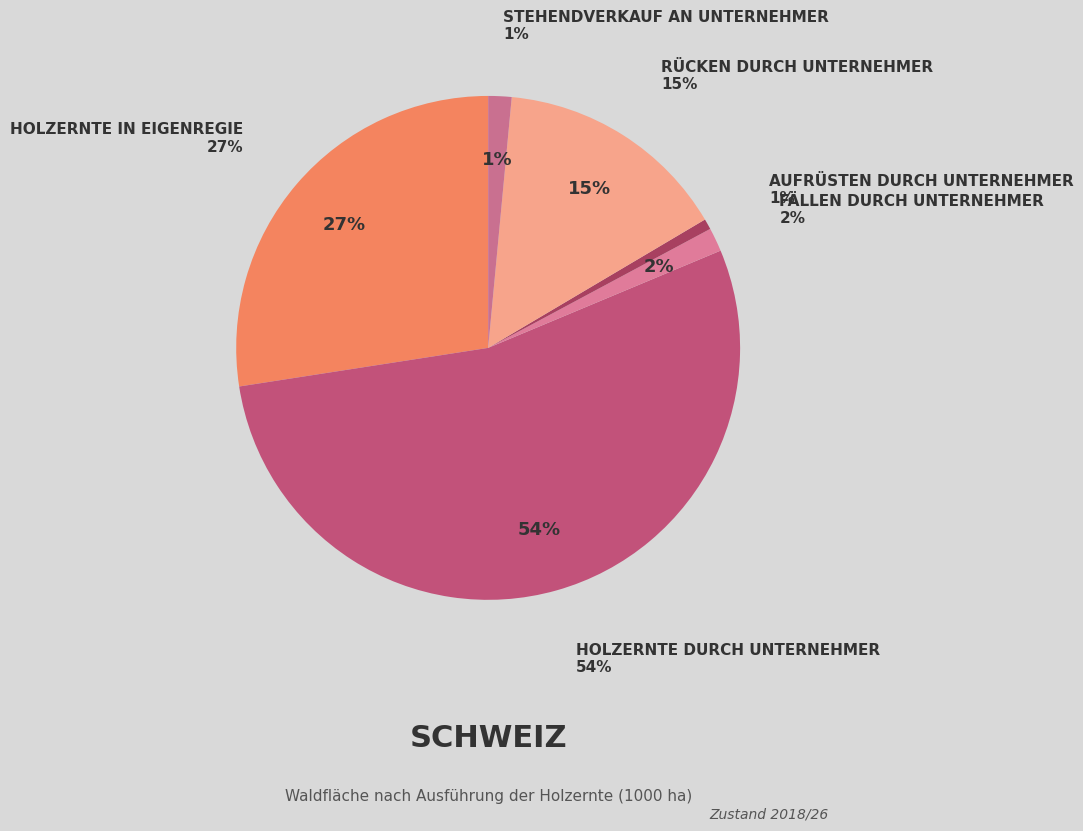

What is the smallest slice in the pie chart?

Aufrüsten durch Unternehmer